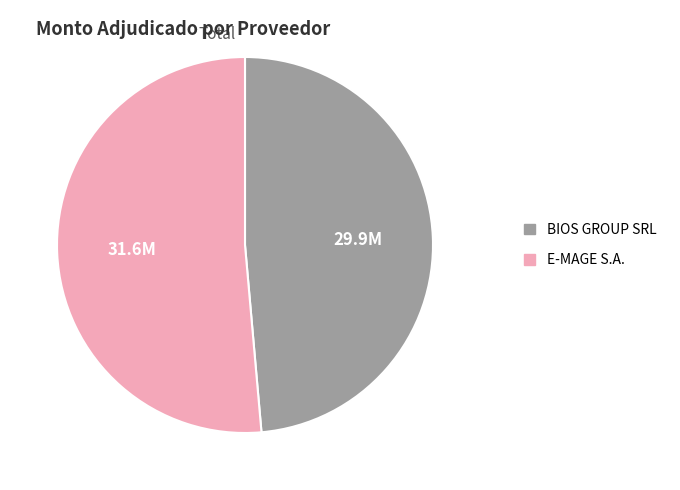

Rank the categories by value from lowest to highest.

BIOS GROUP SRL, E-MAGE S.A.